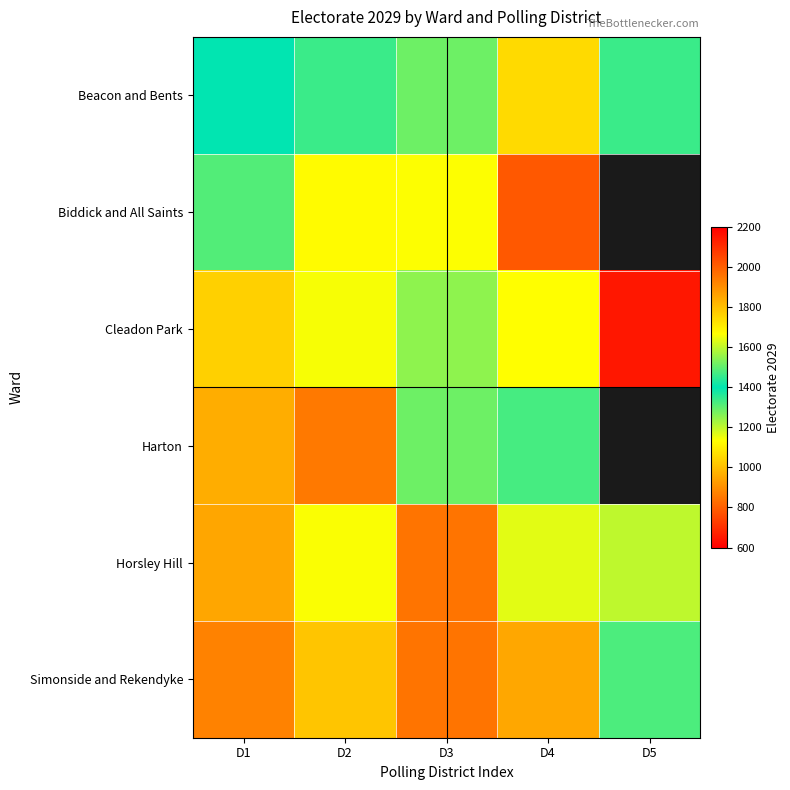

At which category is the sum across all series the highest?

D2